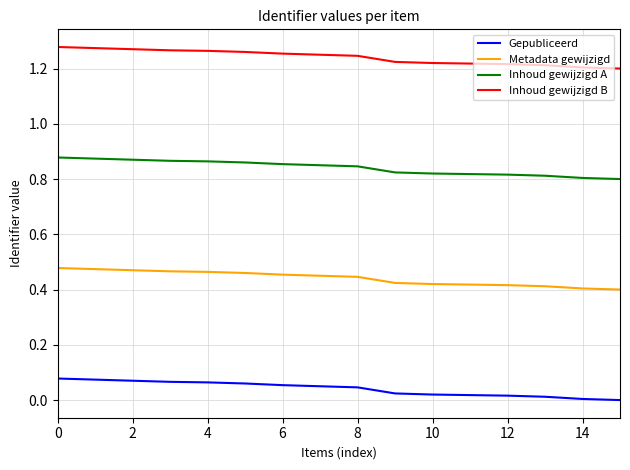

List the series in order of their peak value, highest first.

Inhoud gewijzigd B, Inhoud gewijzigd A, Metadata gewijzigd, Gepubliceerd